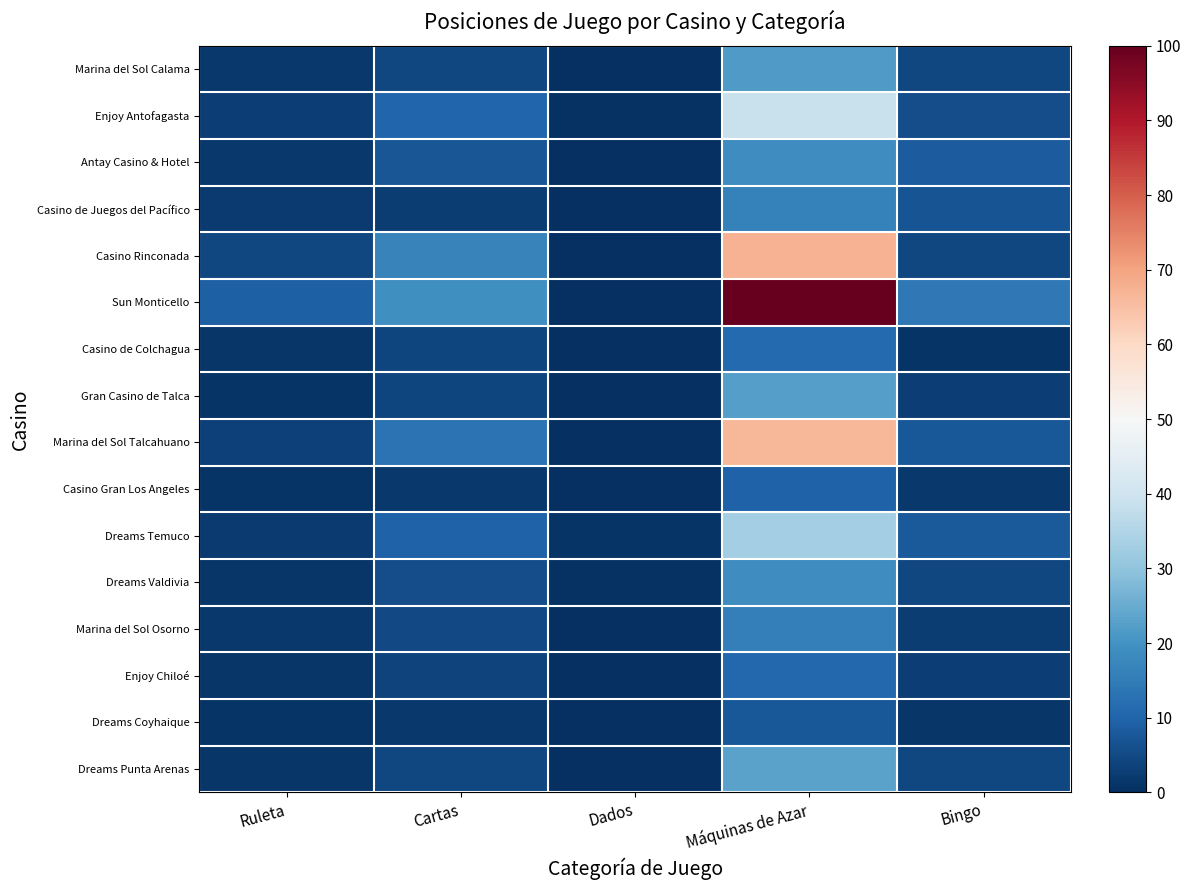

Reading left to right, list all the values displayed in this chart.

Marina del Sol Calama: Ruleta=1.7	Cartas=4.6	Dados=0.1	Máquinas de Azar=21.7	Bingo=4.5
Enjoy Antofagasta: Ruleta=3.0	Cartas=10.5	Dados=0.5	Máquinas de Azar=38.9	Bingo=5.6
Antay Casino & Hotel: Ruleta=1.7	Cartas=7.2	Dados=0.1	Máquinas de Azar=19.1	Bingo=8.3
Casino de Juegos del Pacífico: Ruleta=2.0	Cartas=2.6	Dados=0.1	Máquinas de Azar=16.2	Bingo=6.8
Casino Rinconada: Ruleta=4.4	Cartas=16.7	Dados=0.1	Máquinas de Azar=67.3	Bingo=4.5
Sun Monticello: Ruleta=9.1	Cartas=19.3	Dados=0.1	Máquinas de Azar=100.0	Bingo=14.1
Casino de Colchagua: Ruleta=1.3	Cartas=4.1	Dados=0.3	Máquinas de Azar=11.2	Bingo=1.1
Gran Casino de Talca: Ruleta=1.0	Cartas=4.0	Dados=0.1	Máquinas de Azar=22.3	Bingo=2.9
Marina del Sol Talcahuano: Ruleta=3.4	Cartas=13.1	Dados=0.1	Máquinas de Azar=66.6	Bingo=7.7
Casino Gran Los Angeles: Ruleta=1.0	Cartas=1.6	Dados=0.0	Máquinas de Azar=9.5	Bingo=1.6
Dreams Temuco: Ruleta=2.0	Cartas=9.7	Dados=0.8	Máquinas de Azar=33.2	Bingo=8.1
Dreams Valdivia: Ruleta=1.3	Cartas=5.8	Dados=0.5	Máquinas de Azar=19.1	Bingo=4.5
Marina del Sol Osorno: Ruleta=1.7	Cartas=4.7	Dados=0.1	Máquinas de Azar=15.7	Bingo=2.5
Enjoy Chiloé: Ruleta=1.3	Cartas=3.7	Dados=0.0	Máquinas de Azar=10.7	Bingo=3.1
Dreams Coyhaique: Ruleta=1.0	Cartas=1.7	Dados=0.0	Máquinas de Azar=7.7	Bingo=1.5
Dreams Punta Arenas: Ruleta=1.3	Cartas=4.7	Dados=0.3	Máquinas de Azar=23.2	Bingo=4.5